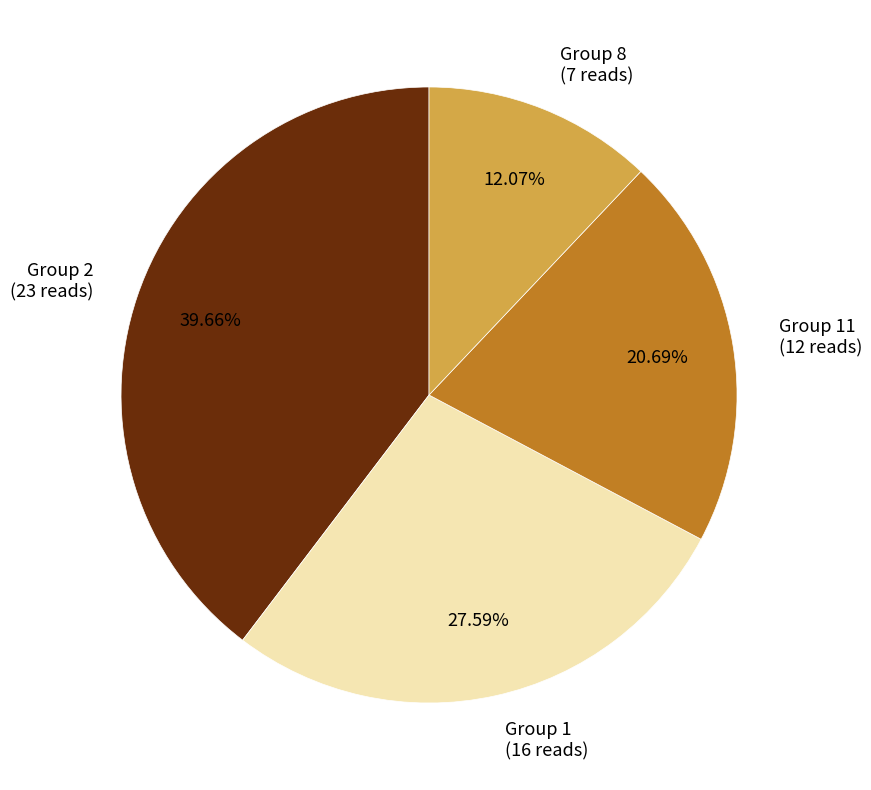

Count the number of slices in the pie.

4